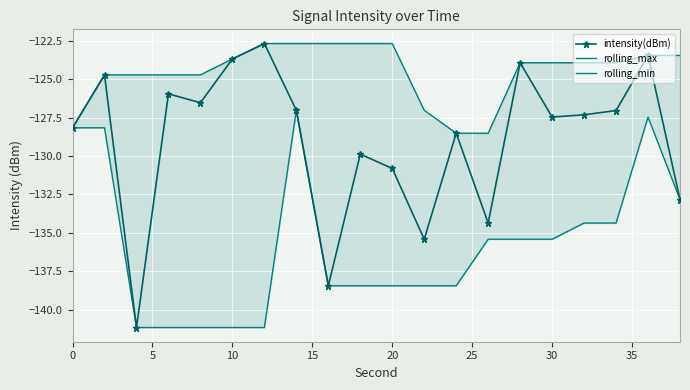

The rolling_max series shows -28.7 at 16. True or false?

False